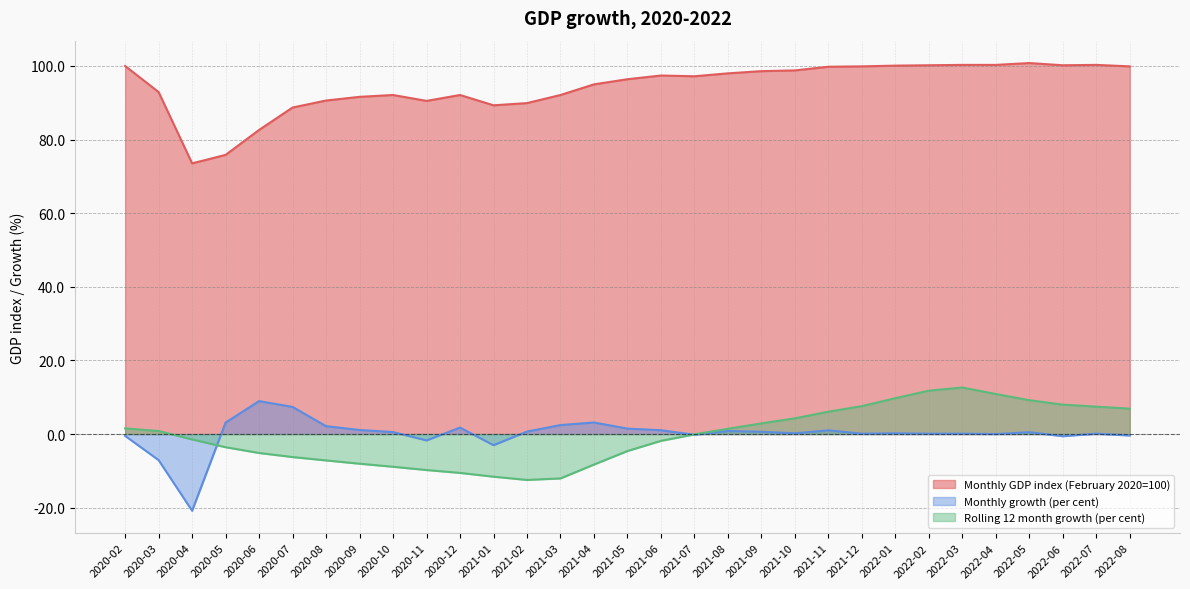

List the labels in order of Monthly growth (per cent) value, smallest first.

2020-04, 2020-03, 2021-01, 2020-11, 2022-06, 2020-02, 2022-08, 2021-07, 2022-04, 2021-12, 2022-02, 2022-03, 2022-07, 2021-10, 2022-01, 2022-05, 2020-10, 2021-09, 2021-02, 2021-08, 2021-11, 2021-06, 2020-09, 2021-05, 2020-12, 2020-08, 2021-03, 2020-05, 2021-04, 2020-07, 2020-06